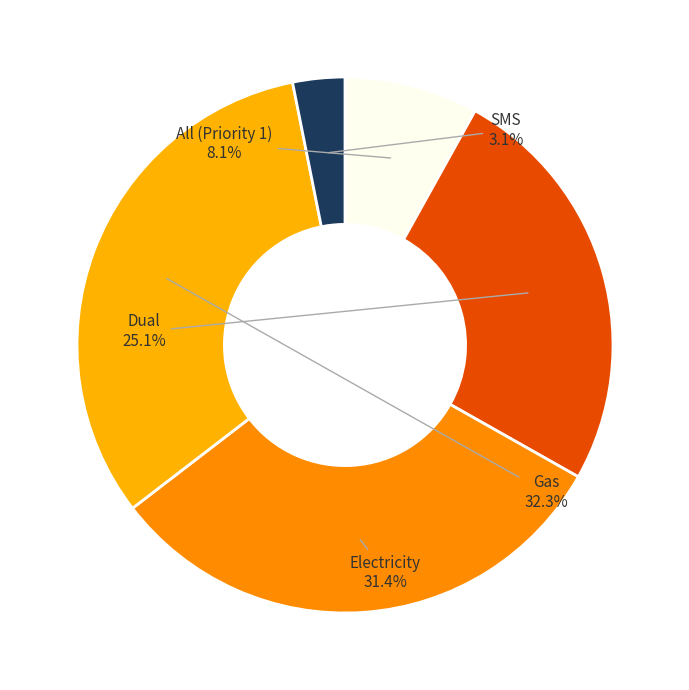

Is Electricity the majority of the pie?

No